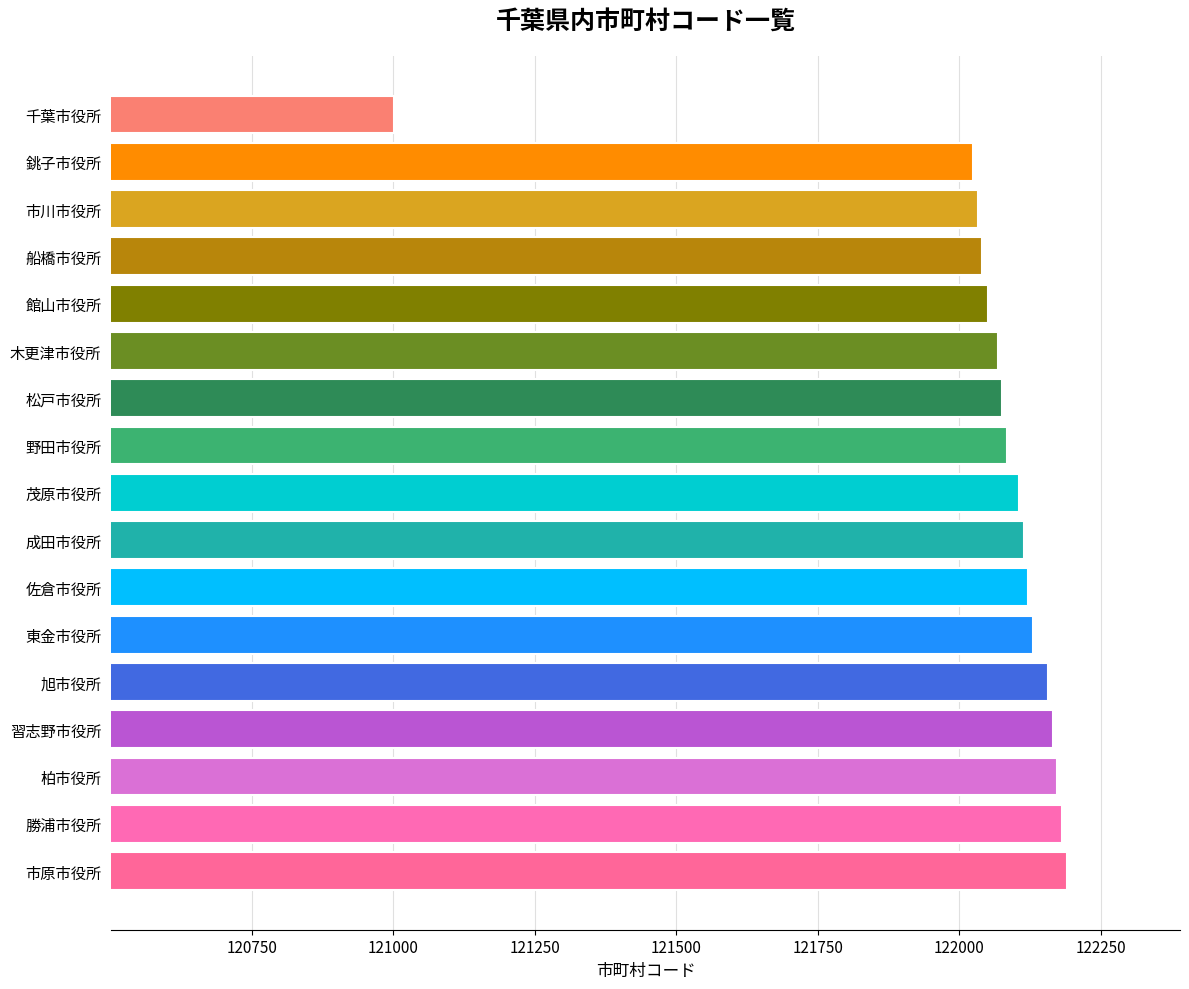

Does the chart contain stacked bars?

No